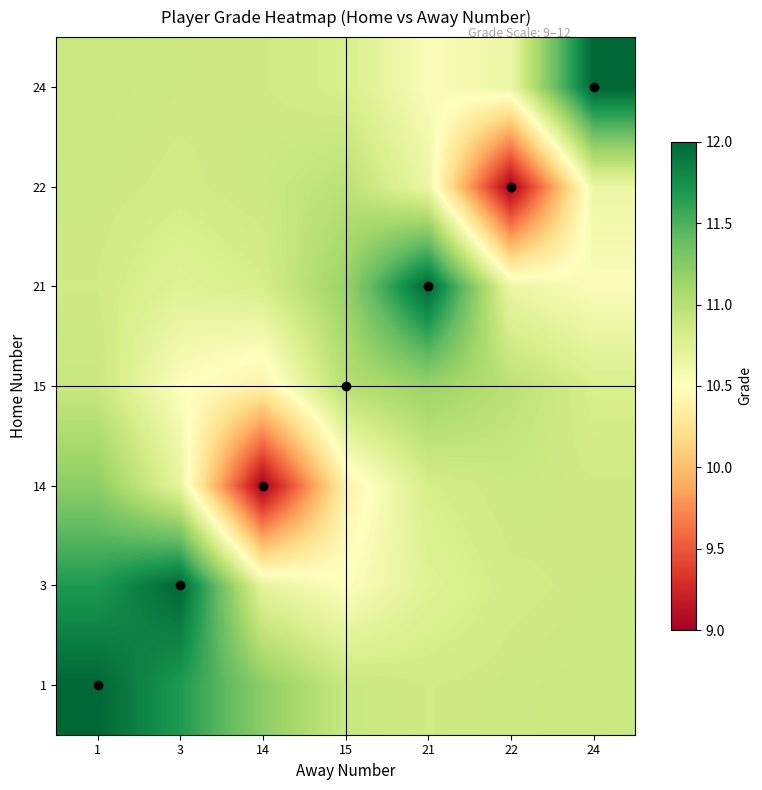

What is the spread (max minus min) of values at 14?

2.2